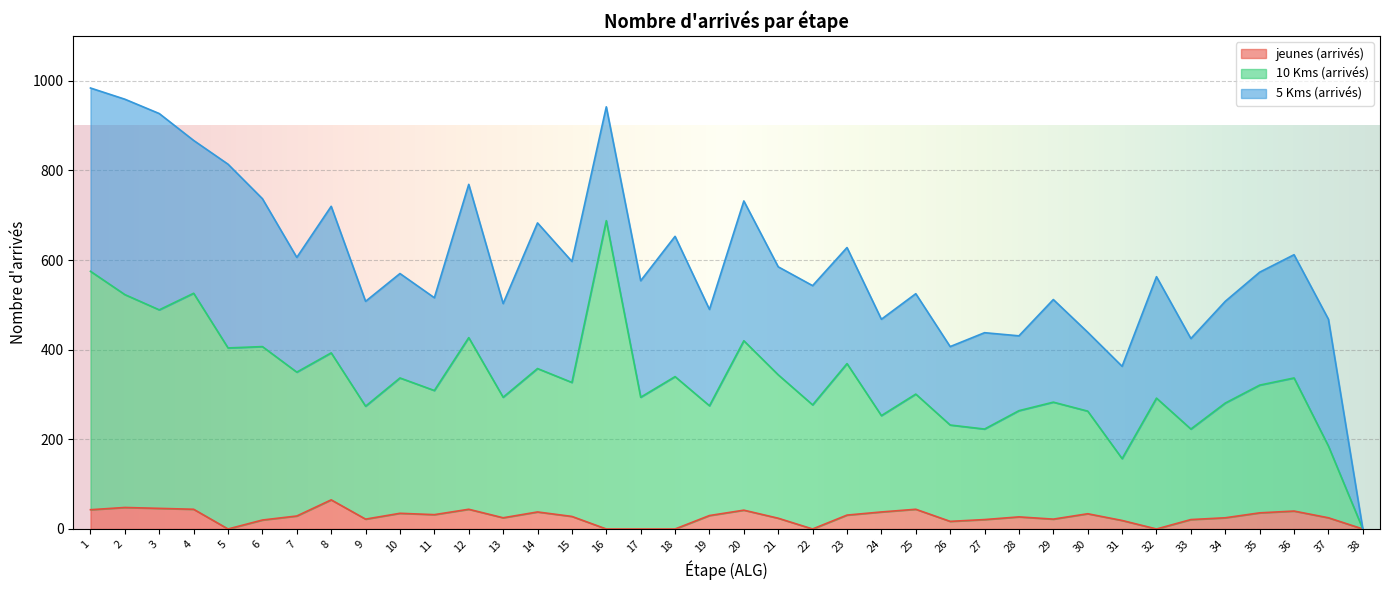

True or false: jeunes (arrivés) has a value of 0 at 32.

True